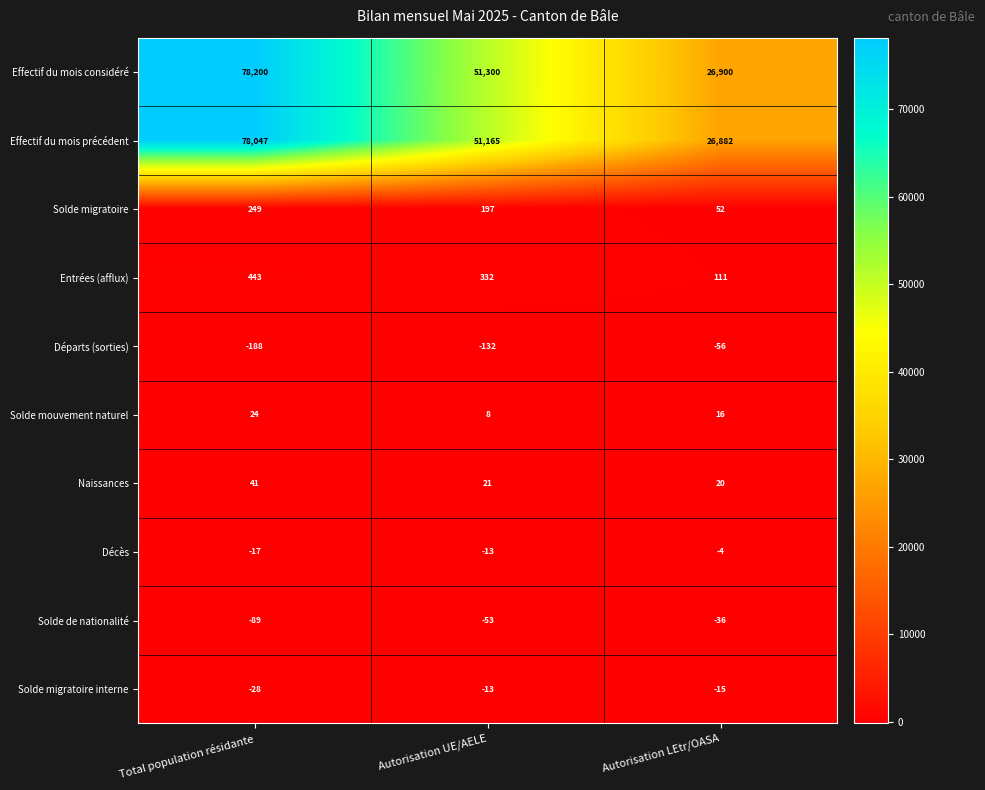

At which category is the sum across all series the highest?

Total population résidante